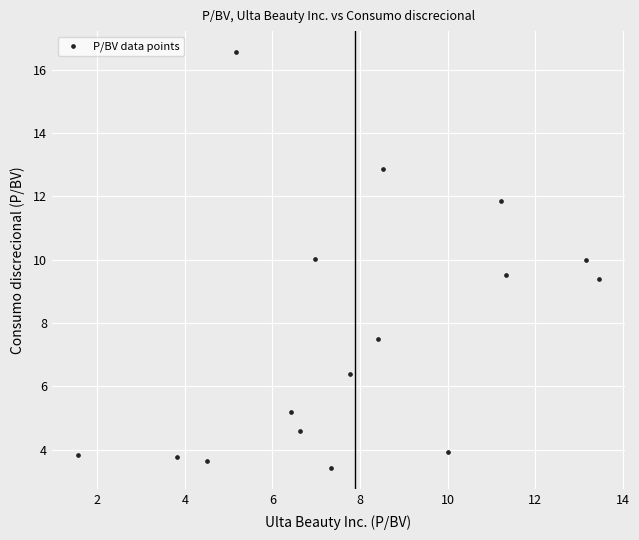

What Y value in the scatter plot is closest to 9?

9.4